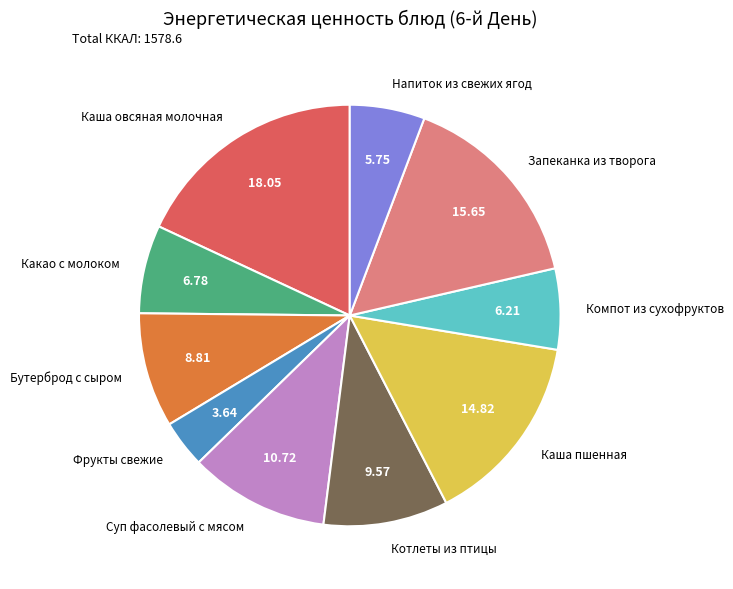

Do Какао с молоком and Напиток из свежих ягод together represent more than half of the pie?

No